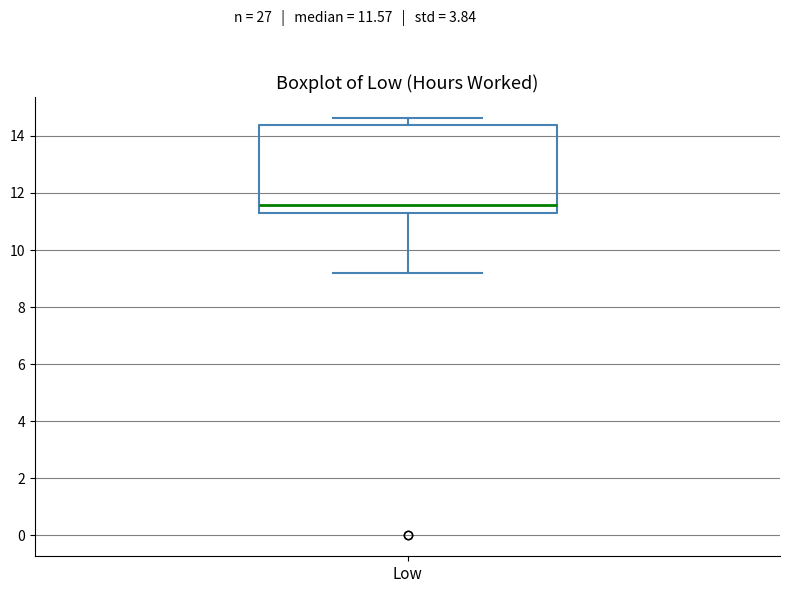

Transcribe this box plot: give where the median line is, the range the box spans, and where the two whiskers end, as read against the y-axis. The values are not printed on the chart, so give them approximately, as read against the axis.

median 11.6, box 11.2 to 14.4, whiskers 9.2 to 14.6